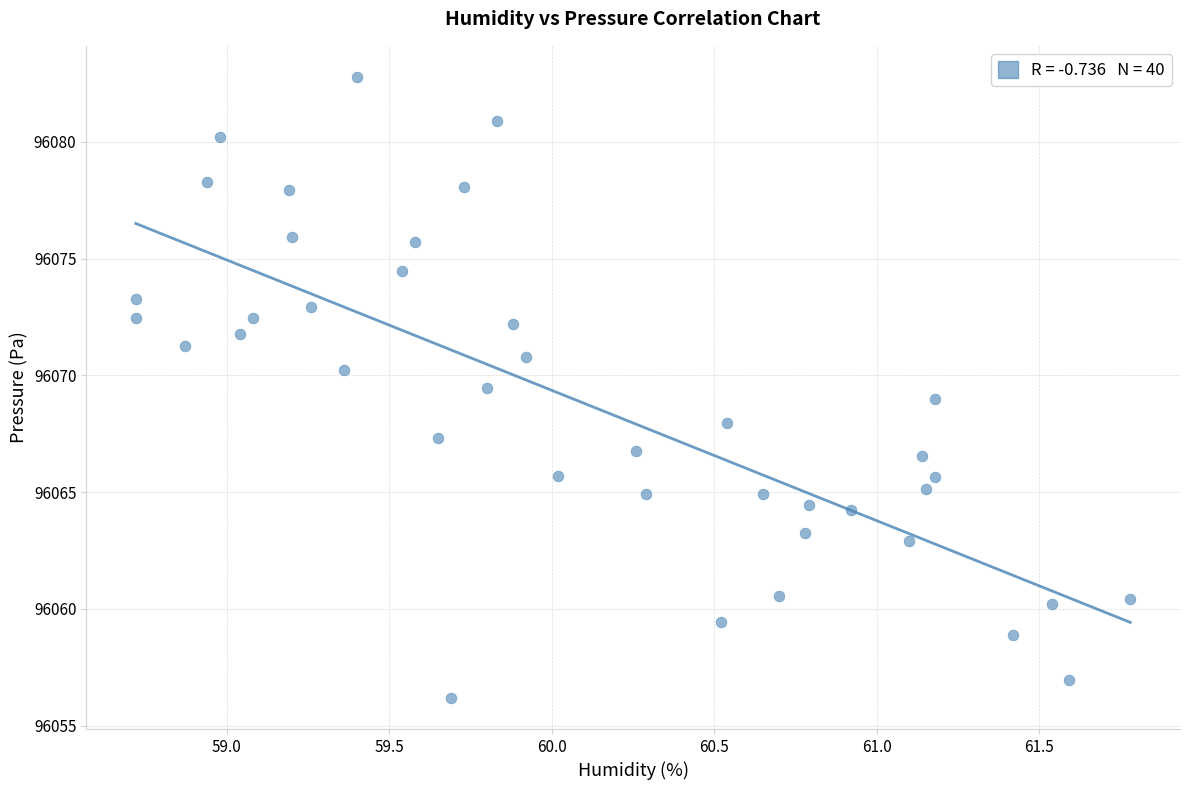

What is the range of X values (max minus min)?

3.1